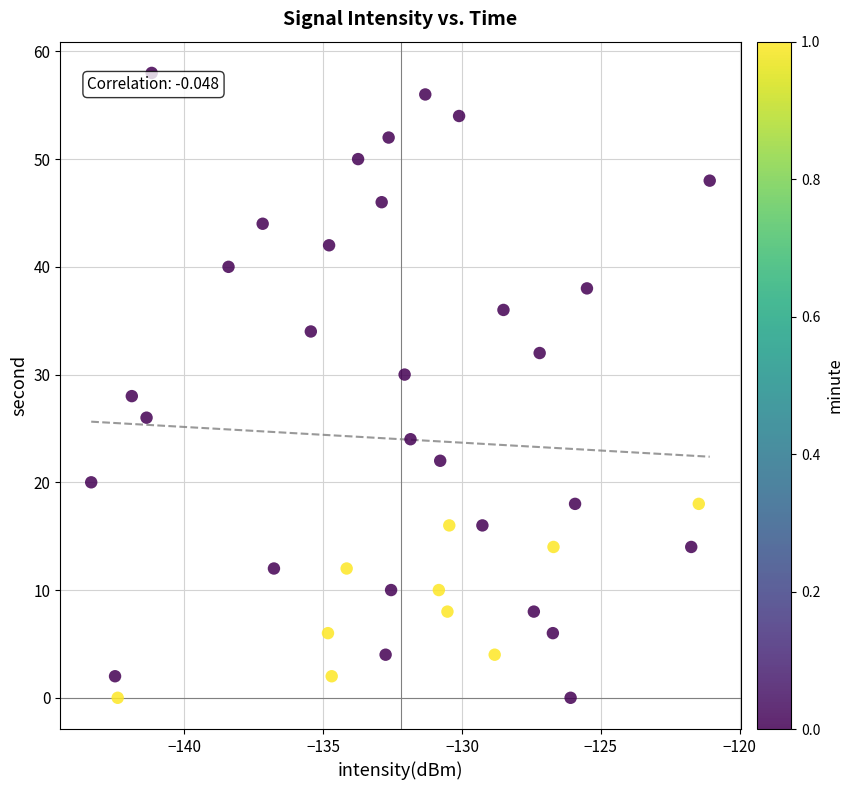

What is the range of Y values (max minus min)?

58